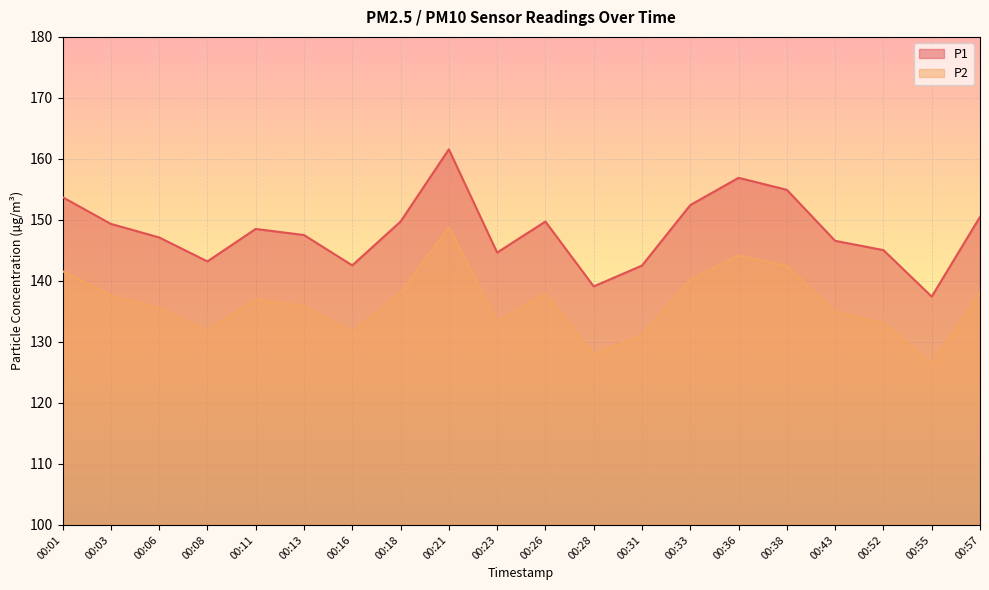

At how many categories does at least one series exceed 137?

20